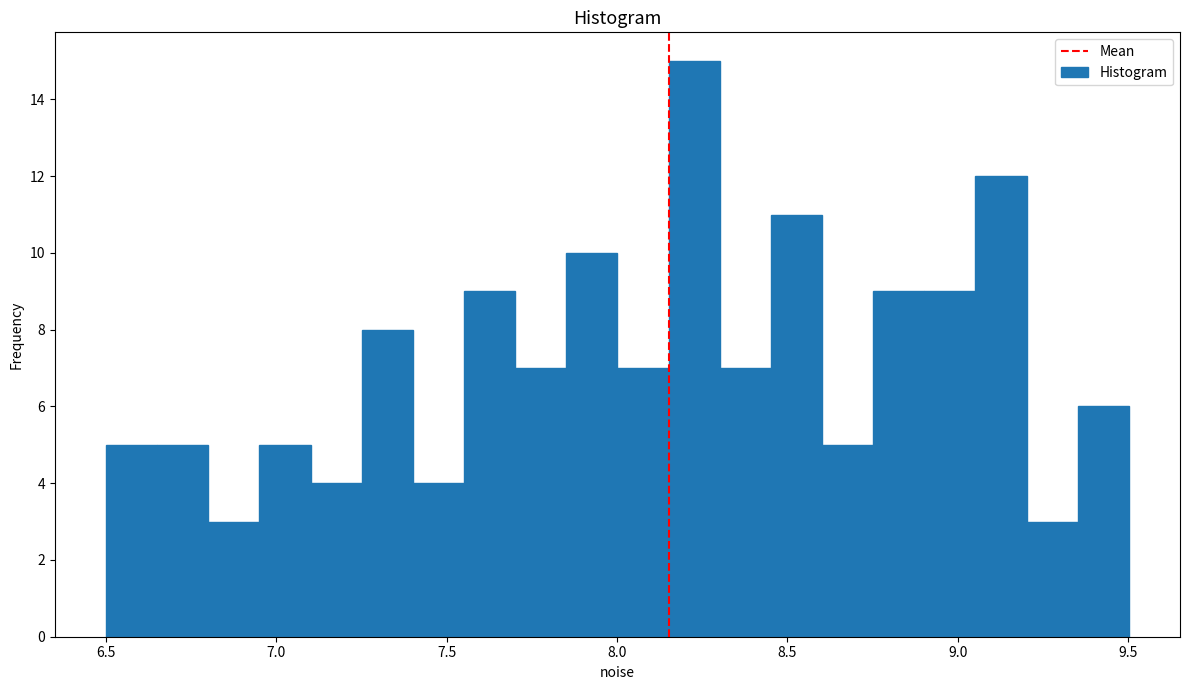

Around what value on the x-axis is the tallest bar? Give the approximate position of its centre, as read against the axis.

8.25